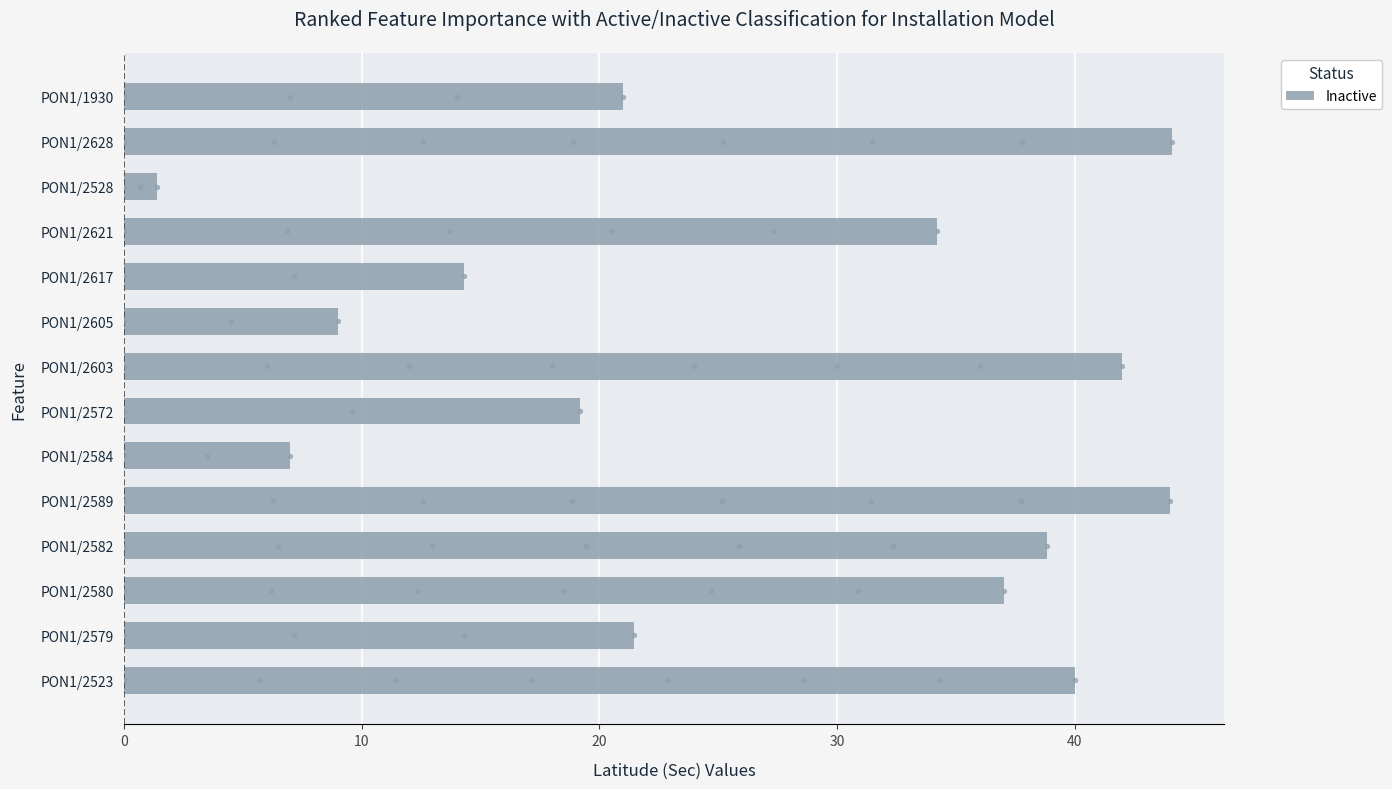

What is the minimum value for Inactive?

1.4